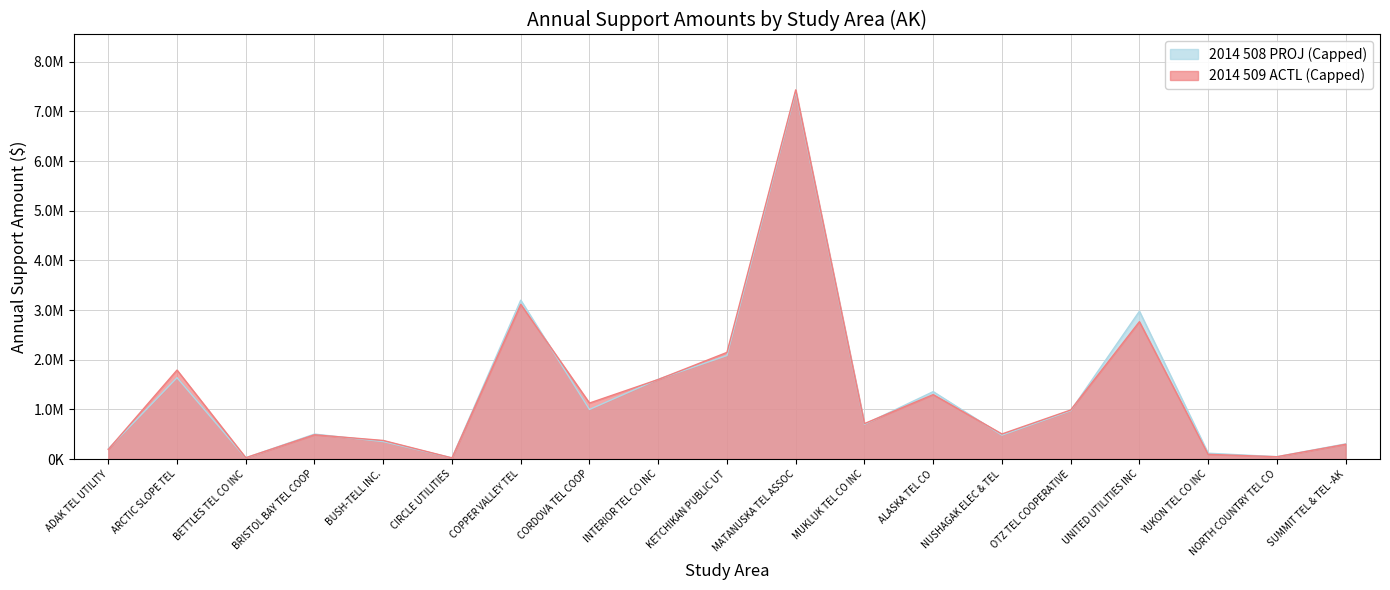

How many interior local peaks does the 2014 508 PROJ (Capped) series have?

6